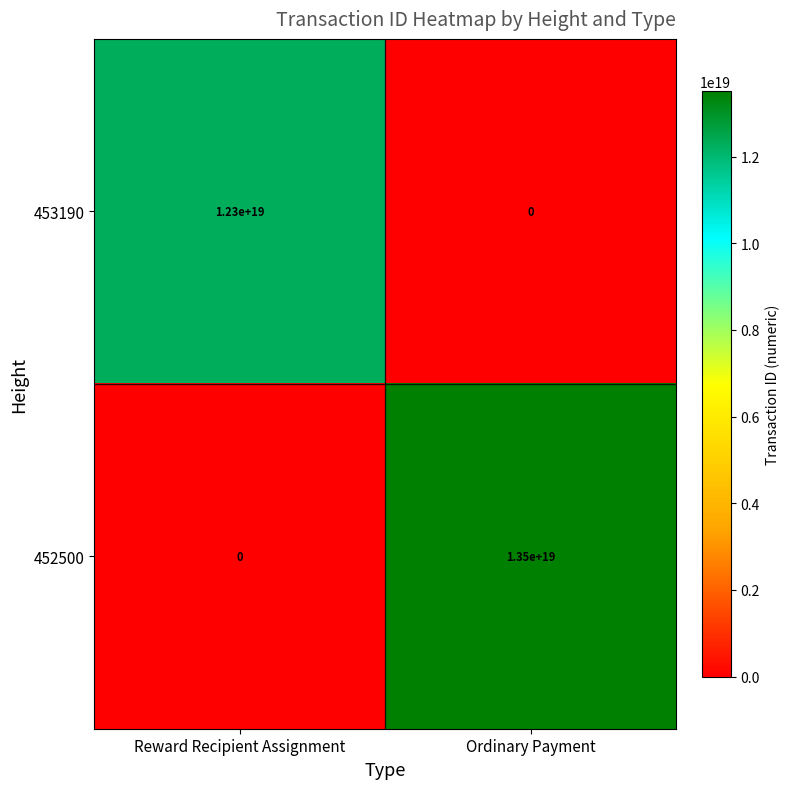

Which category has the lowest value in the 452500 series?

Reward Recipient Assignment